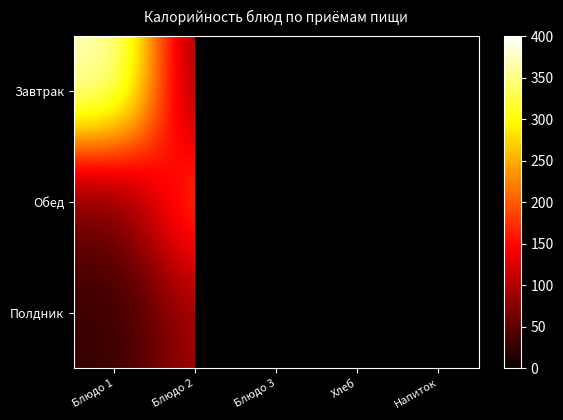

How many data points does each series have?

5